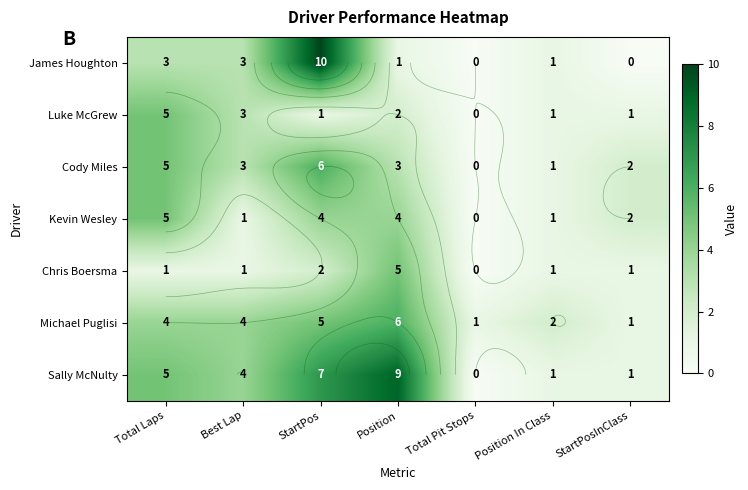

At which category does the chart reach its peak across all series?

StartPos